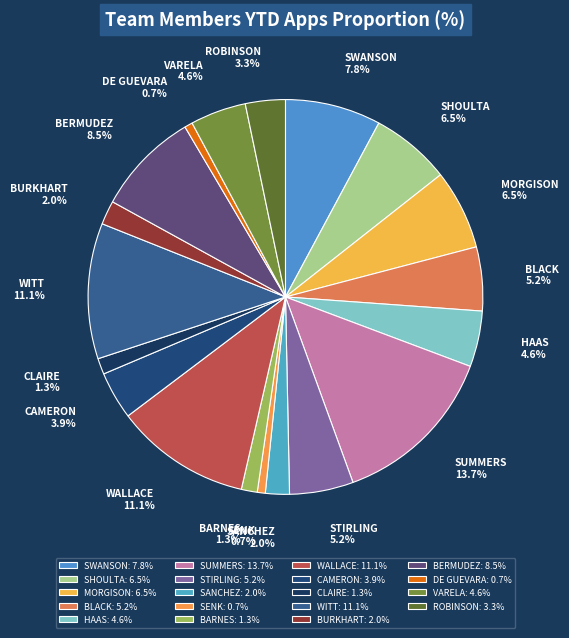

What is the ratio of the value at SANCHEZ to the value at MORGISON?

0.3